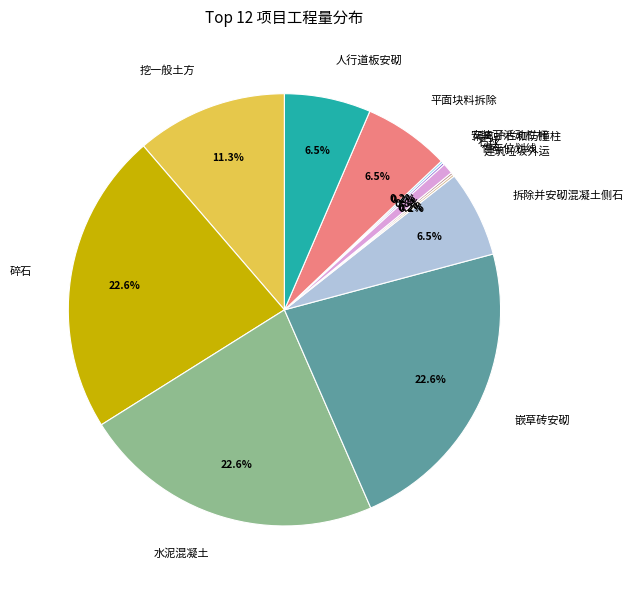

How much of the chart is everything except 挖一般土方?

88.7%